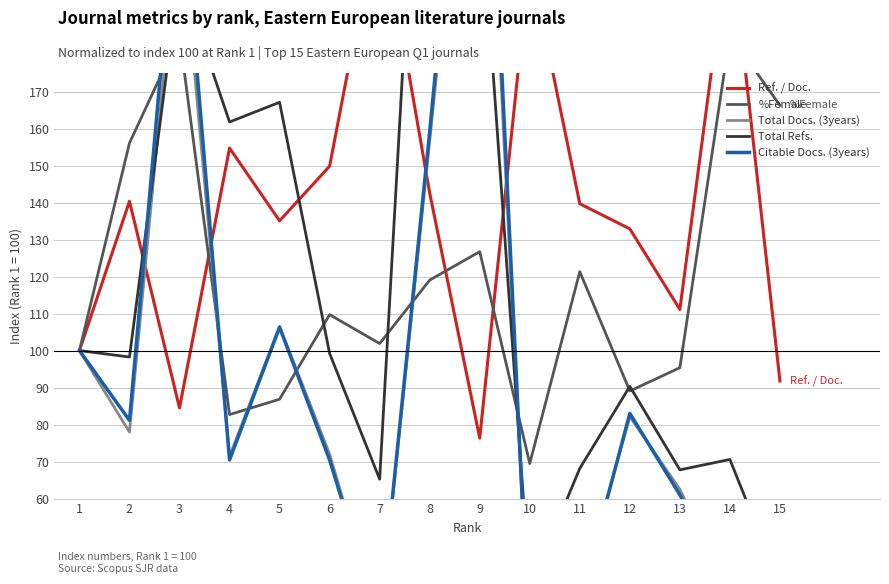

Is the value of Total Refs. at 1 greater than the value of Citable Docs. (3years) at 13?

Yes